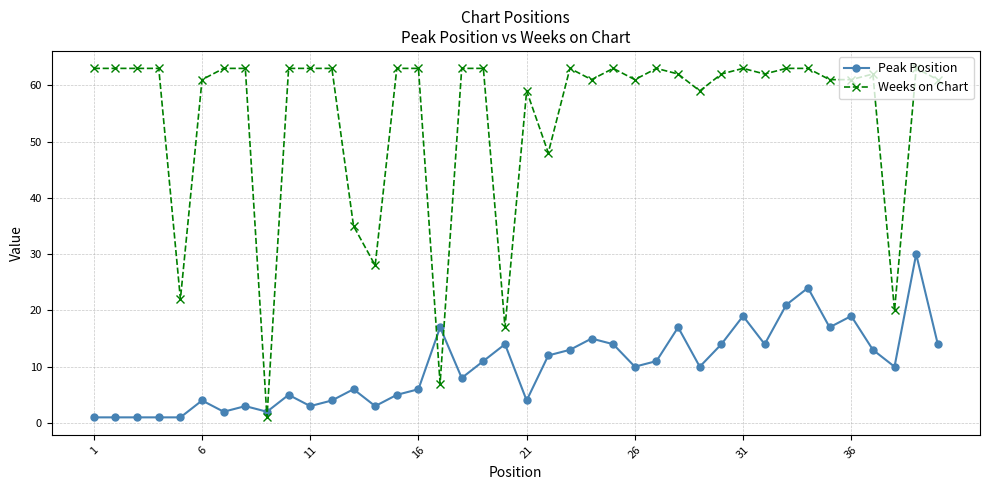

After their last crossing, which series has the higher values: Weeks on Chart or Peak Position?

Weeks on Chart